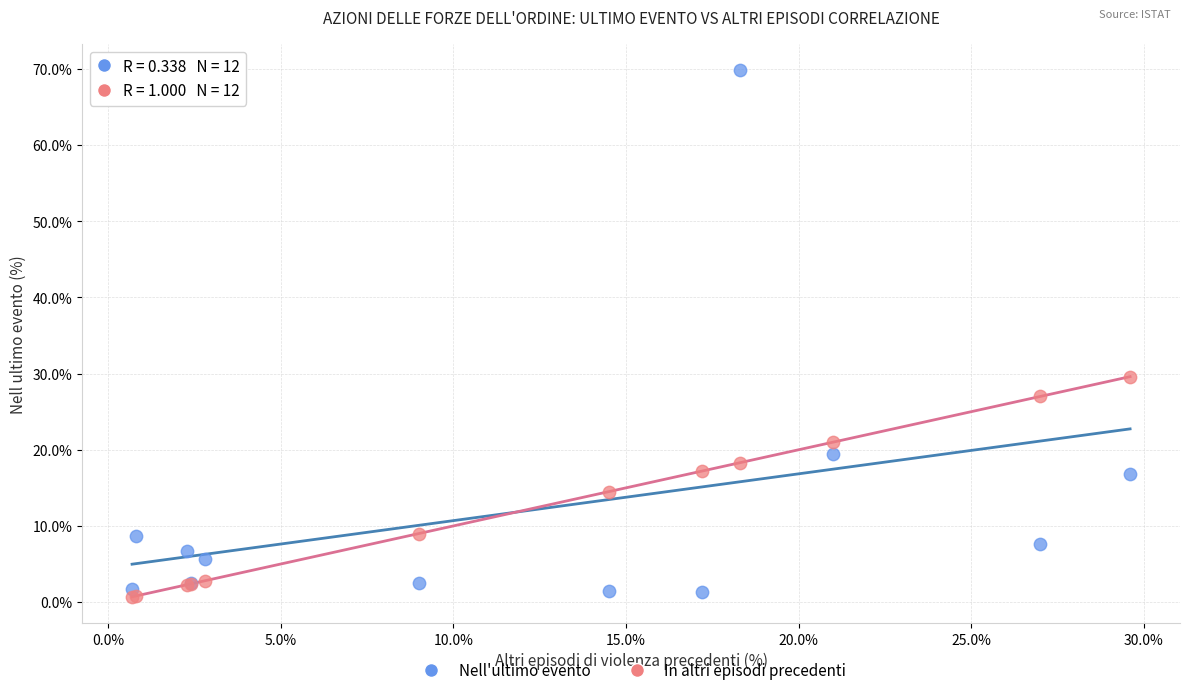

In the Nell'ultimo evento series, what Y value is closest to 35?

19.4